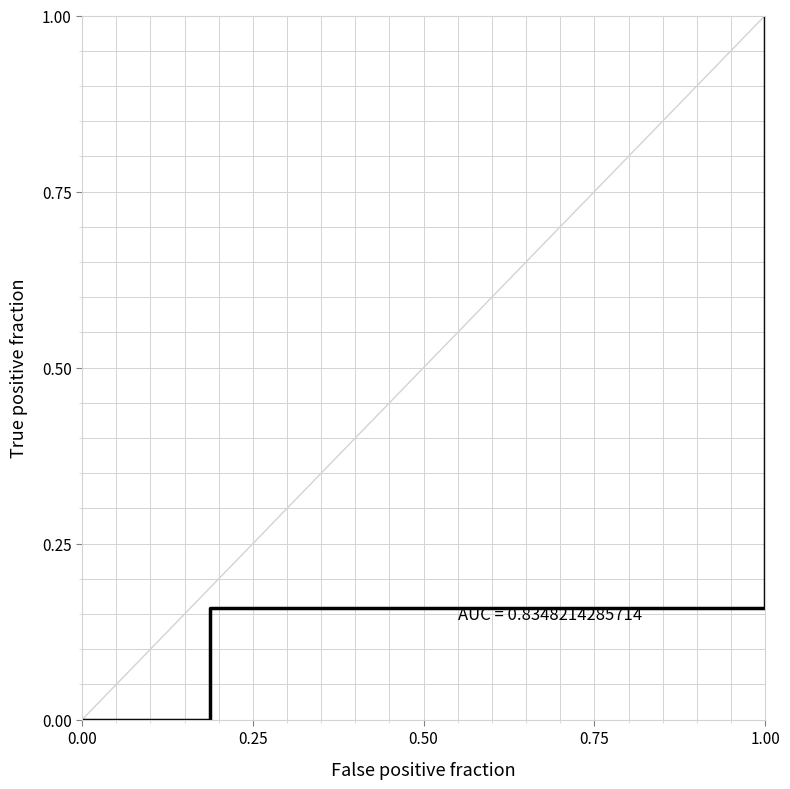

How many data points are above 0?

3